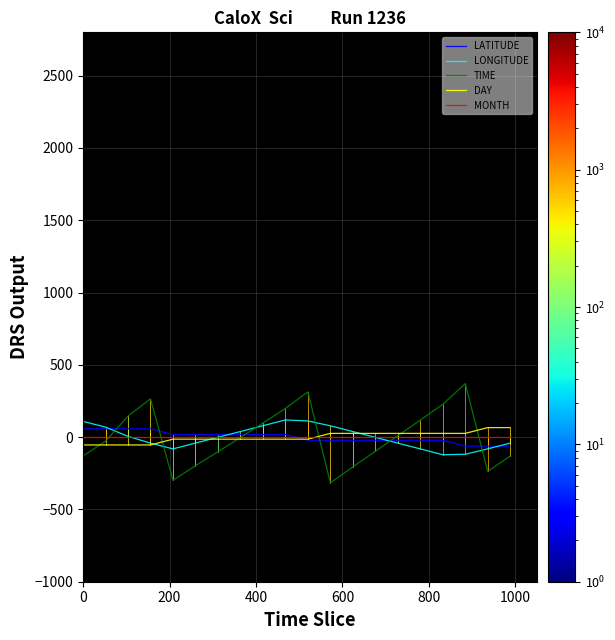

Which series has the largest range (max minus min)?

TIME